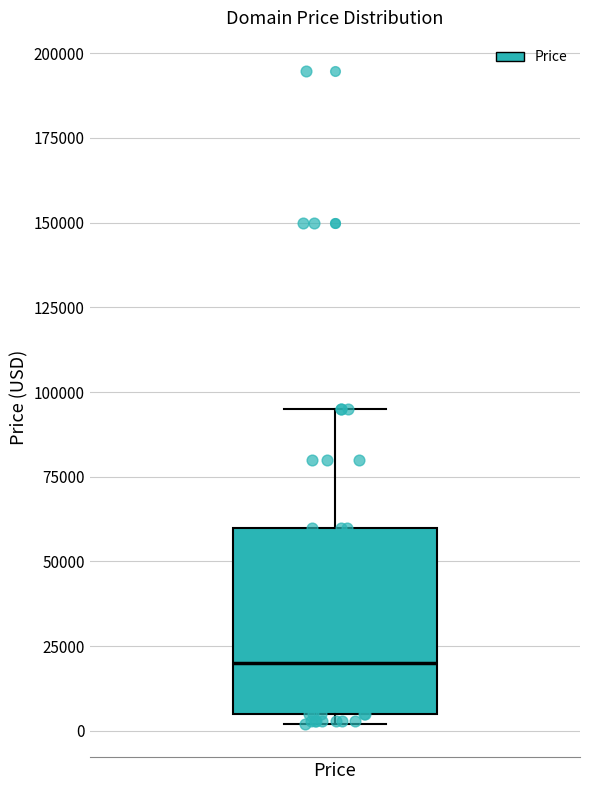

Read this box plot against the y-axis: the position of the median line, the range covered by the box, and the ends of both whiskers. The values are not printed on the chart, so give them approximately, as read against the axis.

median 20000, box 5000 to 60000, whiskers 0 to 95000